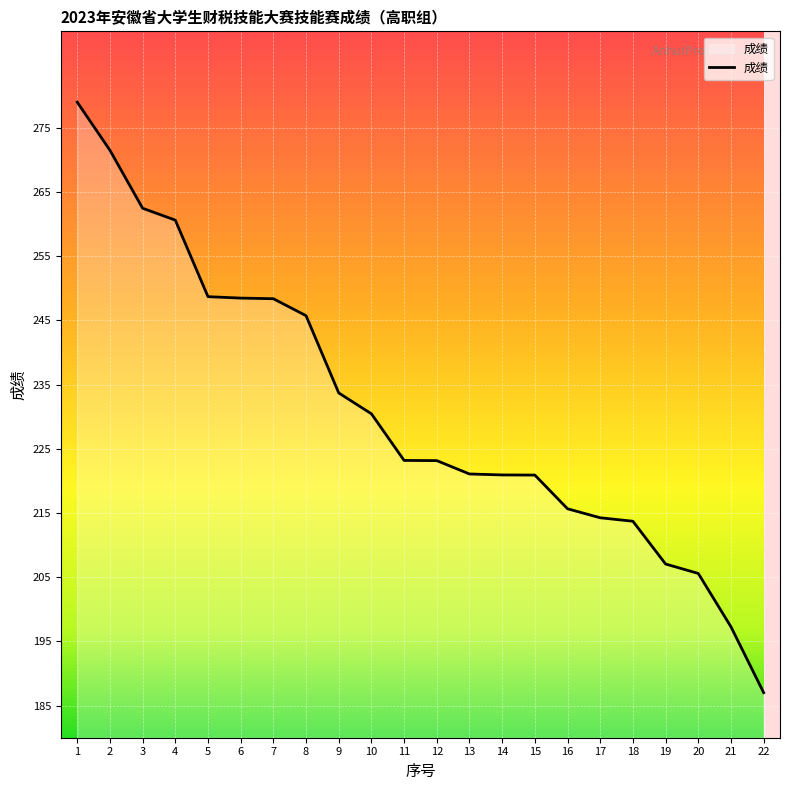

What is the maximum value shown in the chart?

279.0